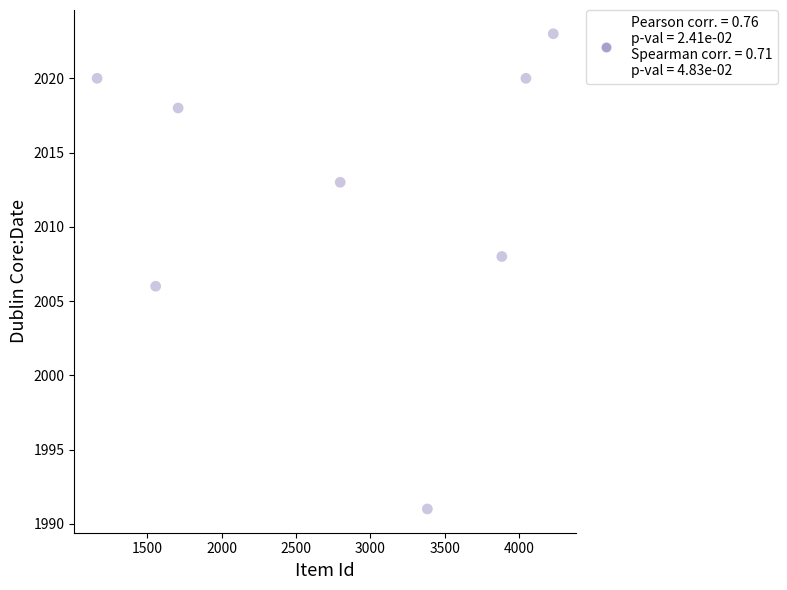

What is the range of Y values (max minus min)?

32